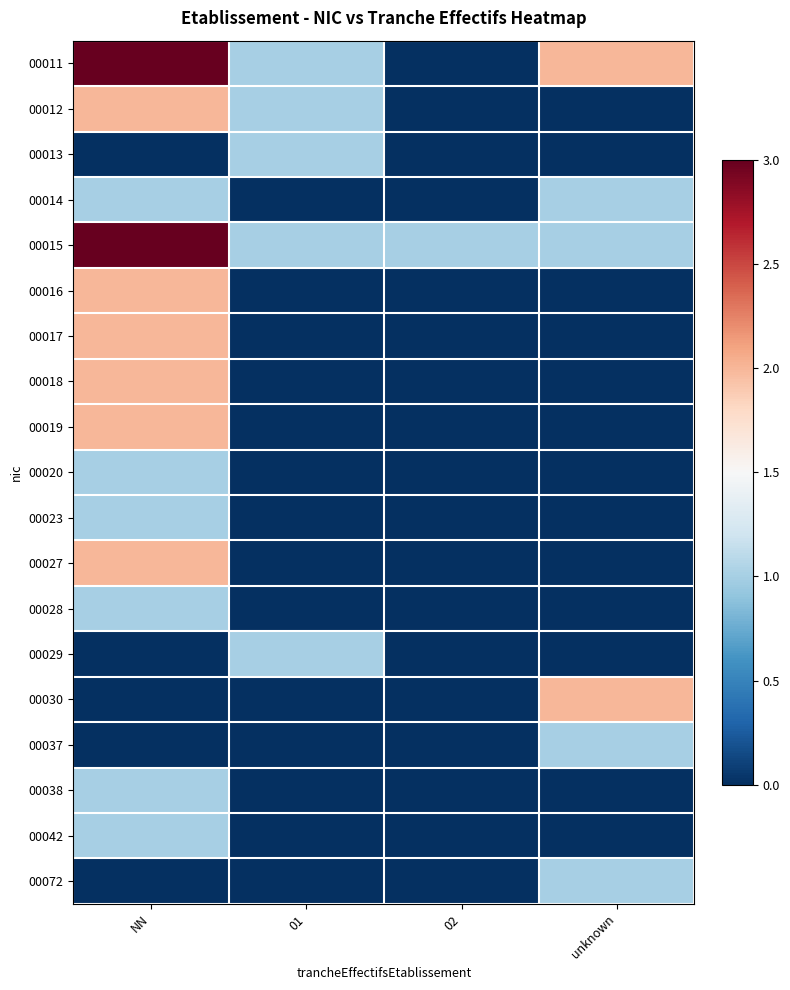

List the series in order of their peak value, lowest first.

00013, 00014, 00020, 00023, 00028, 00029, 00037, 00038, 00042, 00072, 00012, 00016, 00017, 00018, 00019, 00027, 00030, 00011, 00015